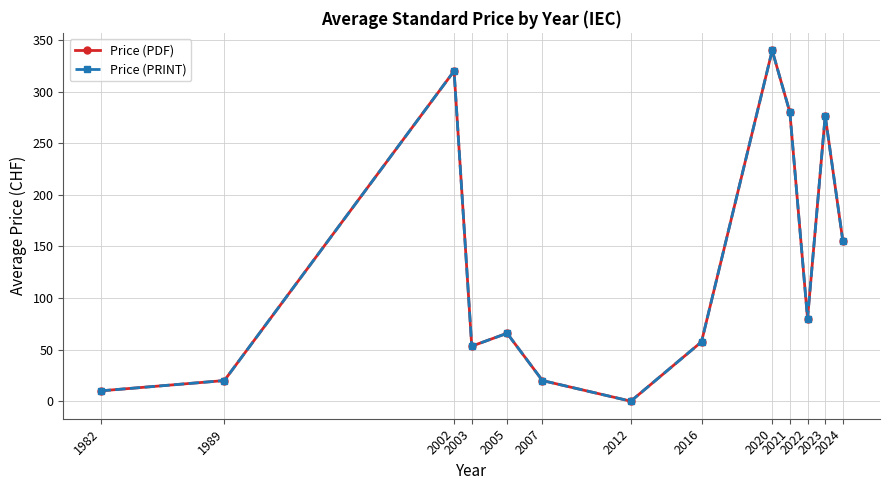

Does the chart have visible grid lines?

Yes